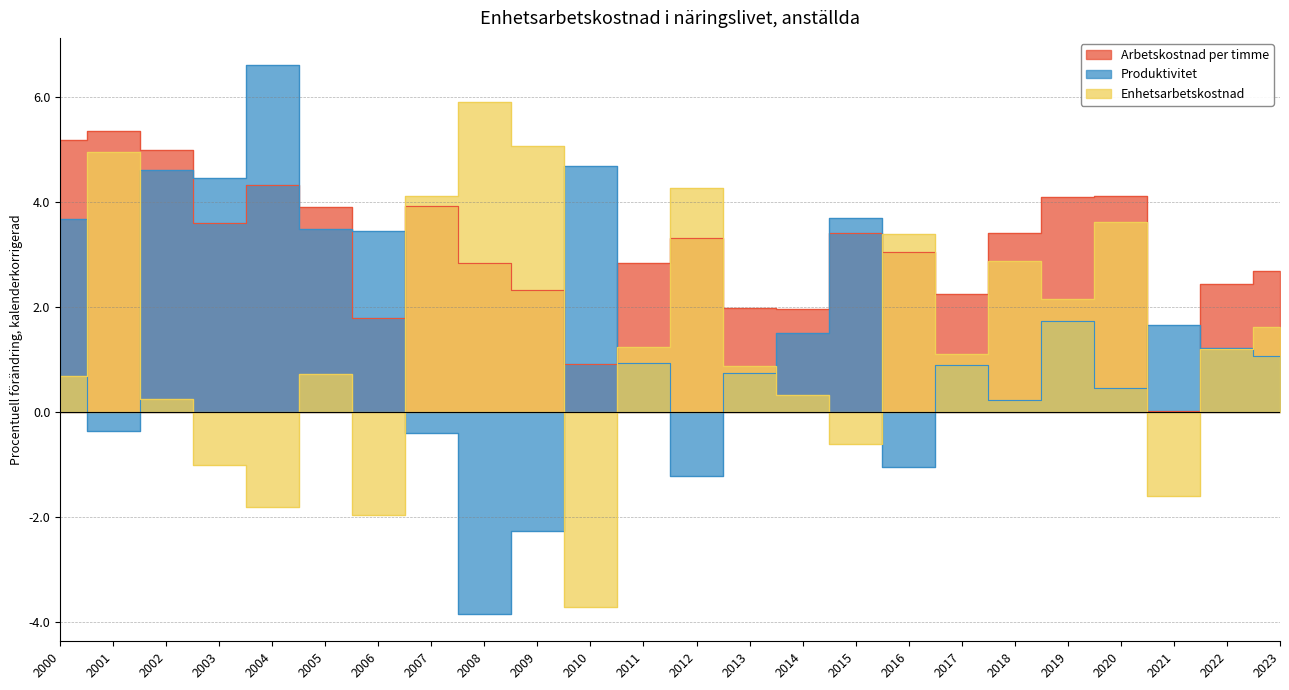

How many interior local valleys does the Produktivitet series have?

7